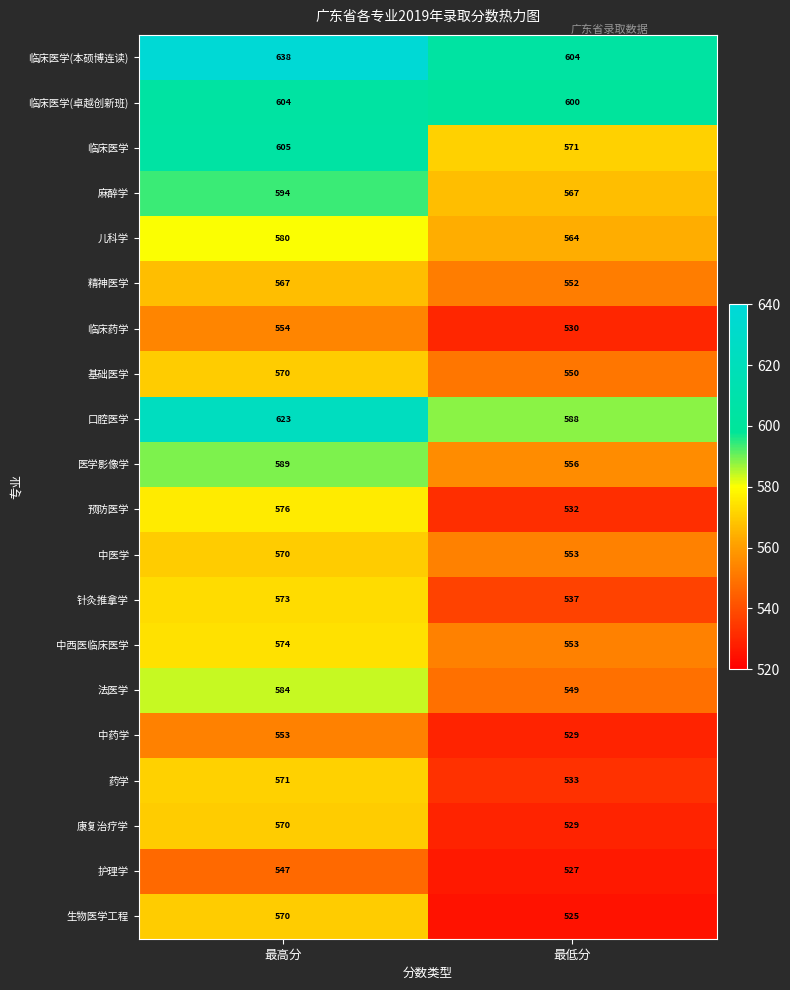

Count the number of categories in the chart.

2